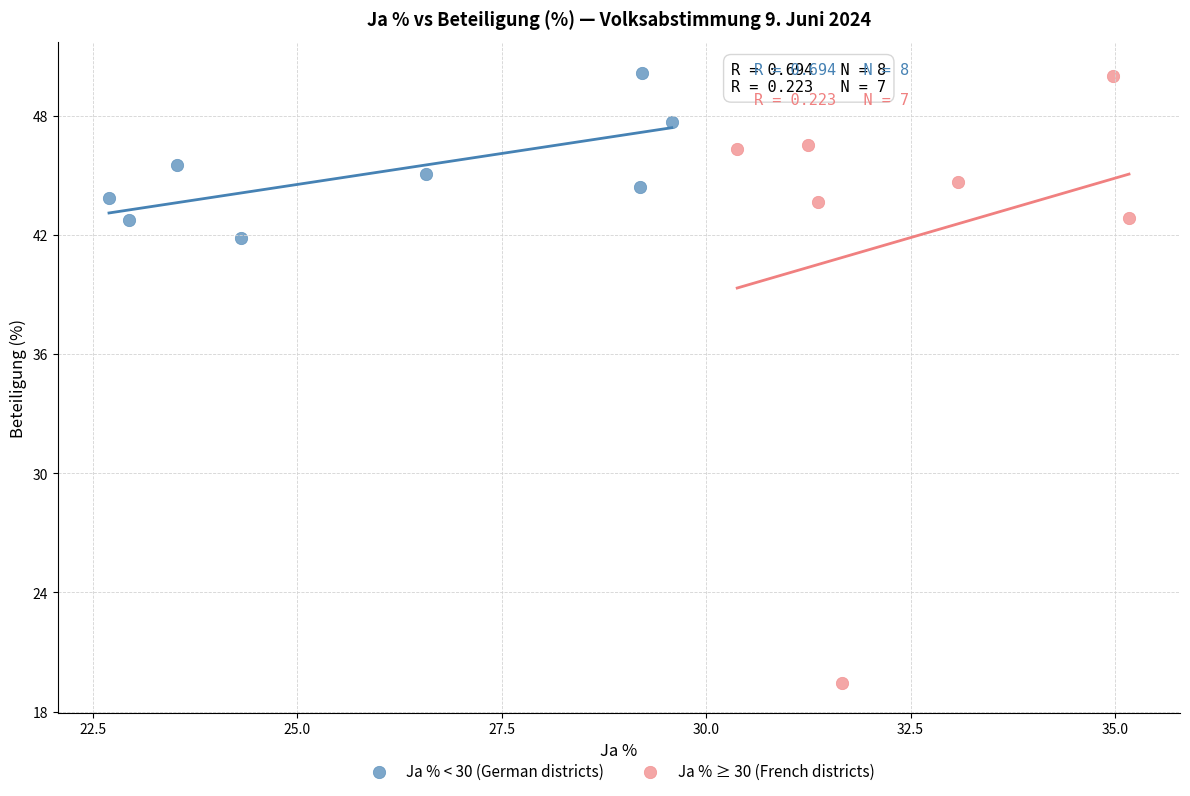

Which series contains the lowest Y value?

Ja % ≥ 30 (French districts)